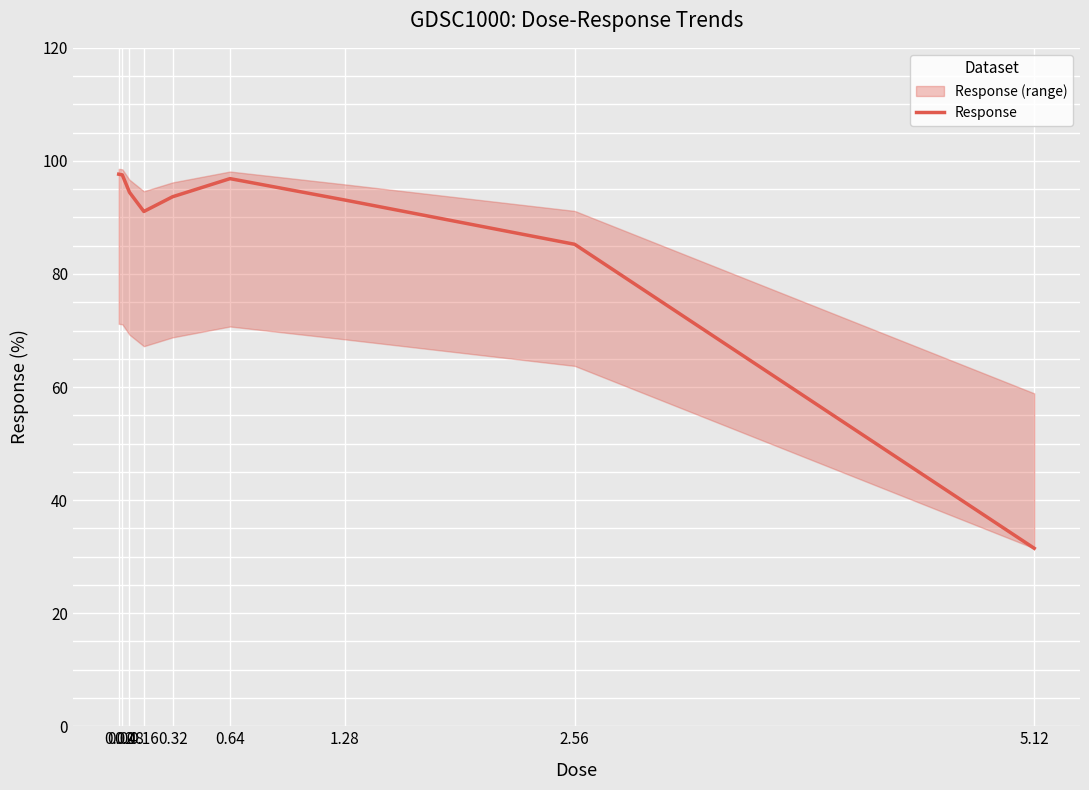

What is the minimum value shown in the chart?

31.5